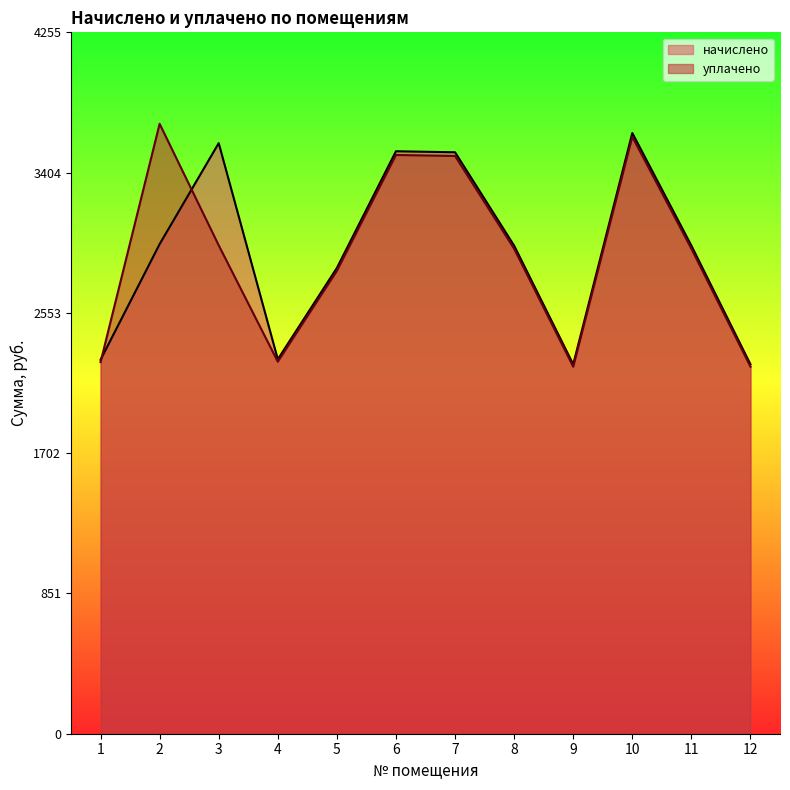

The уплачено series shows 2254.1 at 1. True or false?

True